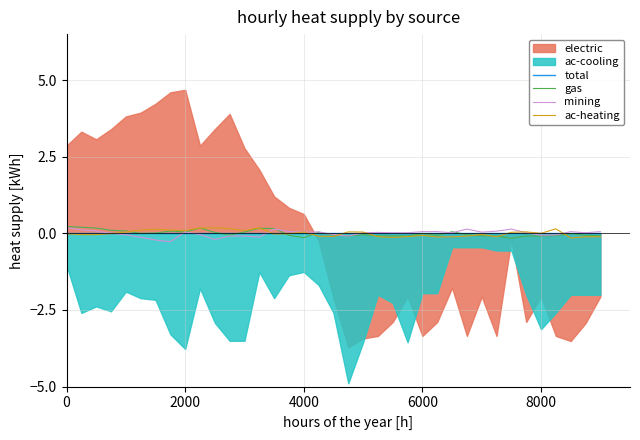

What is the lowest value of the mining series?

-0.3